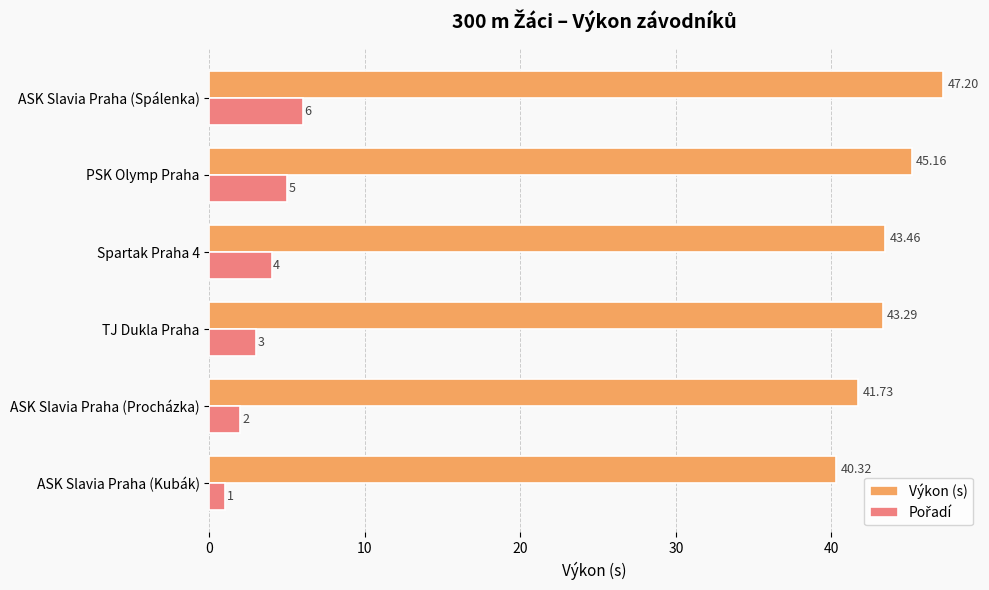

At how many categories does at least one series exceed 16?

6